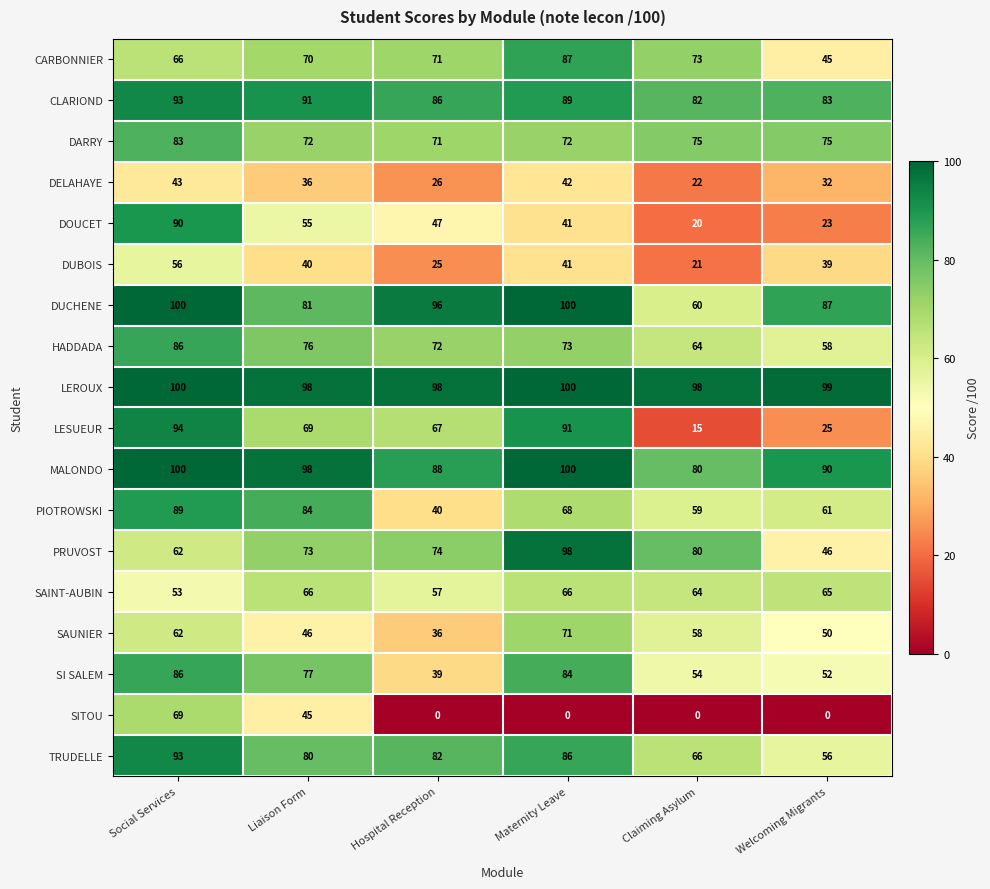

What is the maximum value shown in the chart?

100